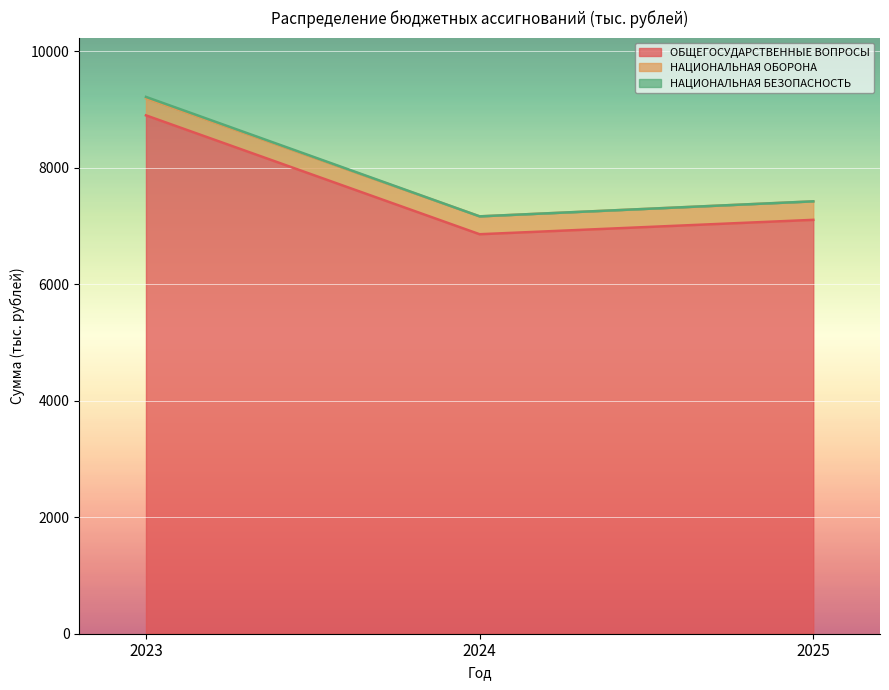

True or false: ОБЩЕГОСУДАРСТВЕННЫЕ ВОПРОСЫ has a value of 13066.5 at 2023.

False